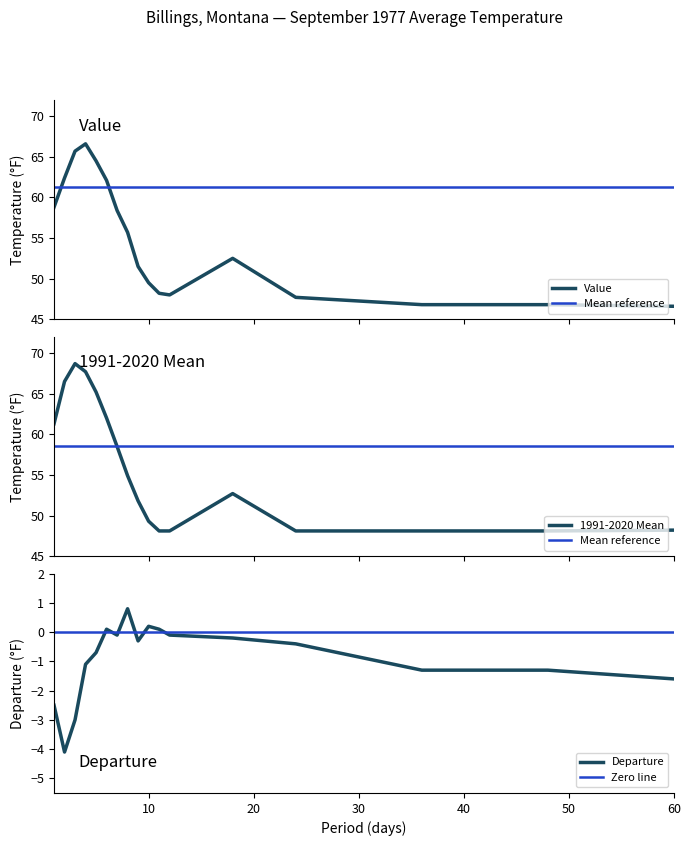

Where is the first local maximum for 1991-2020 Mean?

3